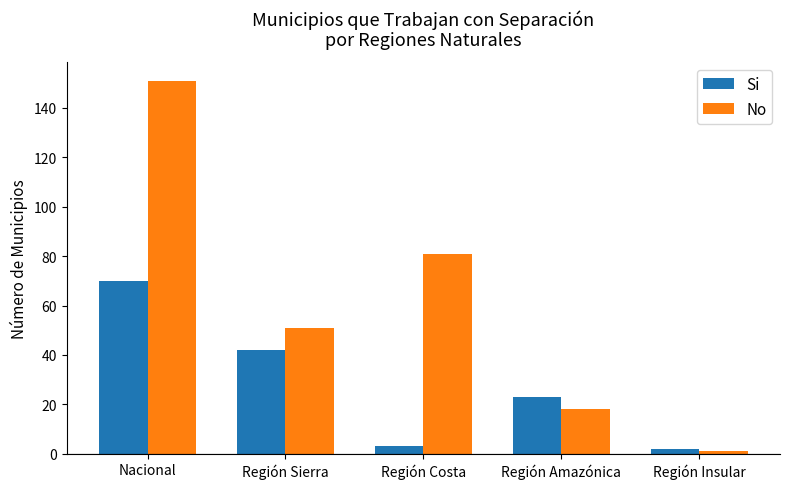

Which series has the widest spread of values?

No